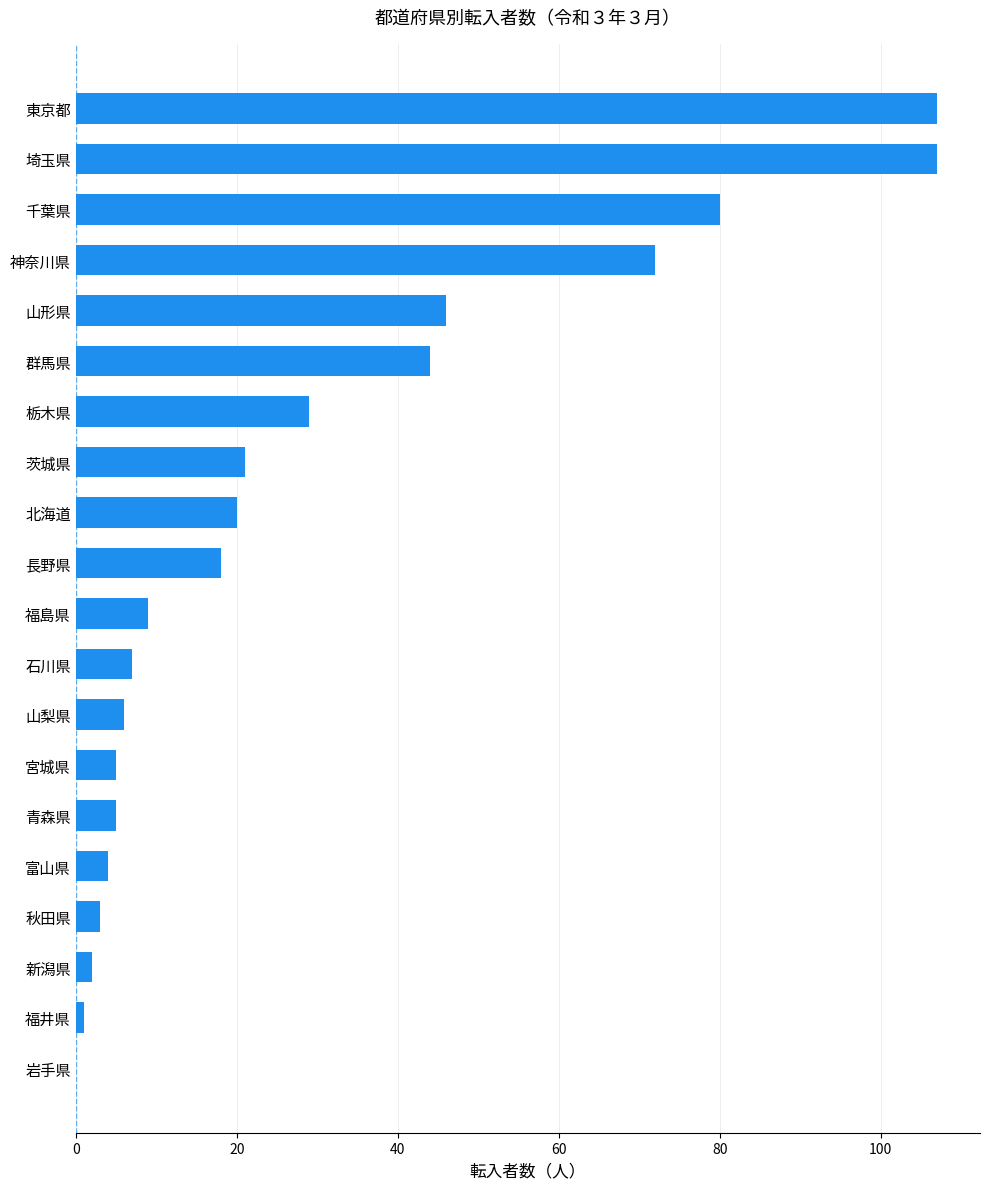

The chart shows a value of 5 at 青森県. True or false?

True